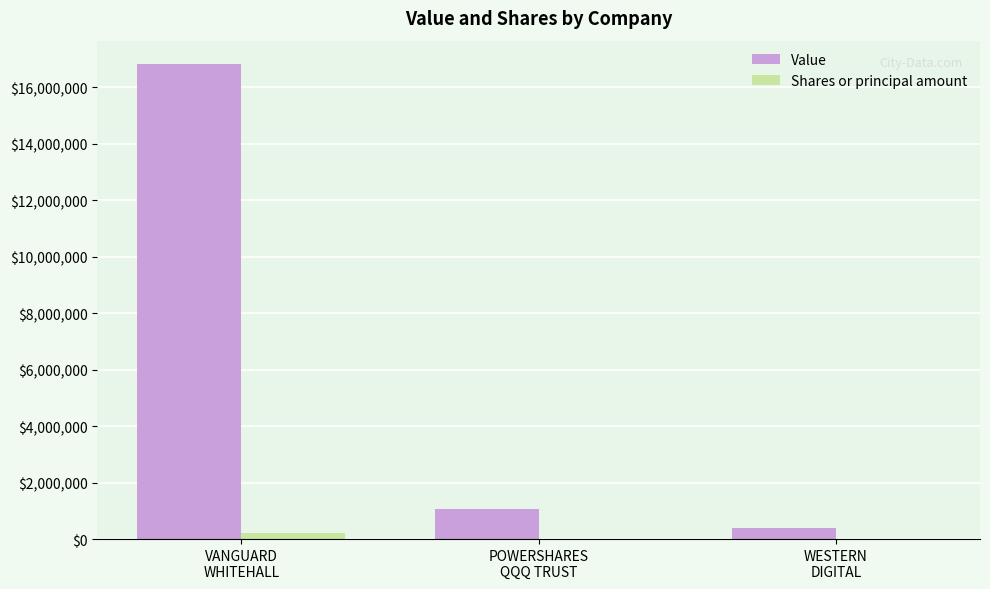

What are all the series names shown in the legend?

Value, Shares or principal amount